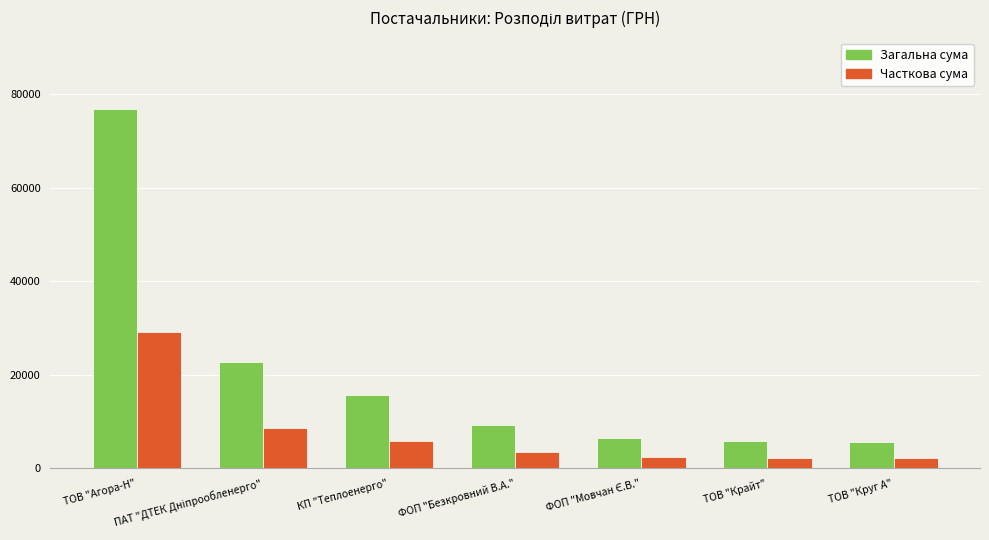

At how many categories does at least one series exceed 29779?

1